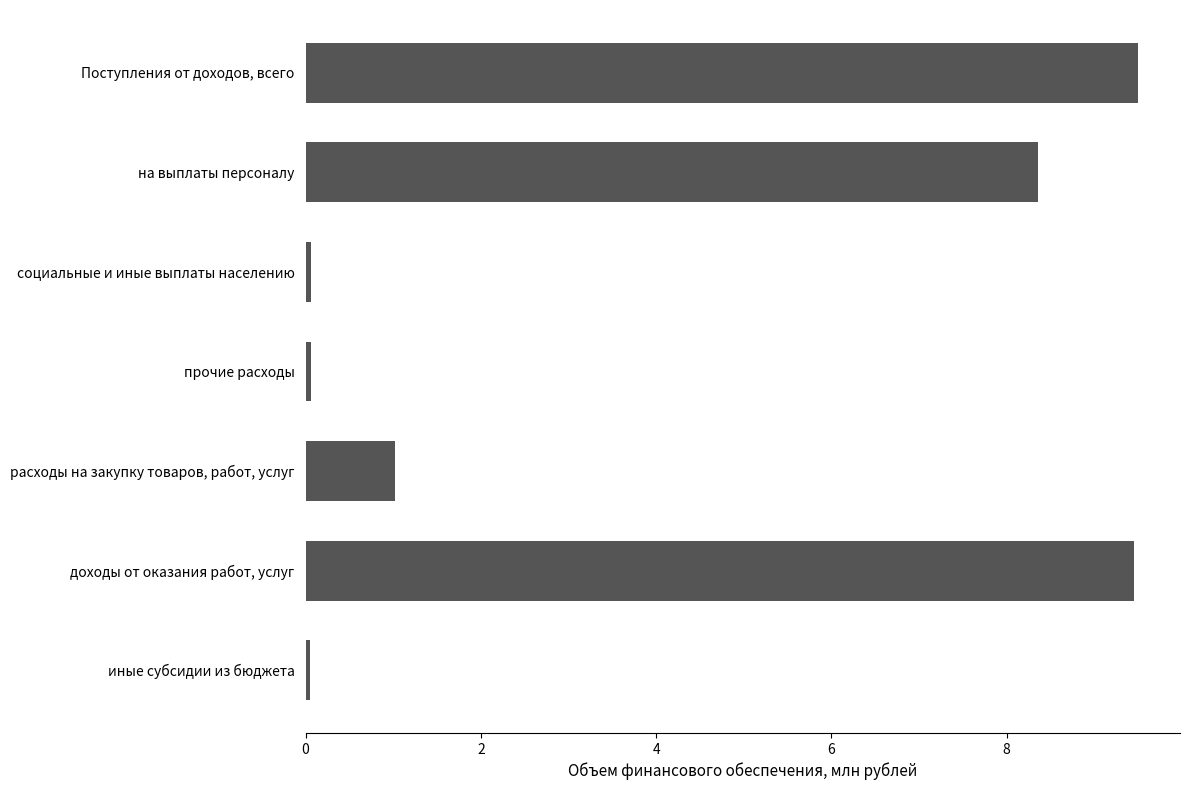

Reading top to bottom, transcribe all the data shown in this chart.

Поступления от доходов, всего=9.5	на выплаты персоналу=8.4	социальные и иные выплаты населению=0.1	прочие расходы=0.1	расходы на закупку товаров, работ, услуг=1.0	доходы от оказания работ, услуг=9.4	иные субсидии из бюджета=0.1